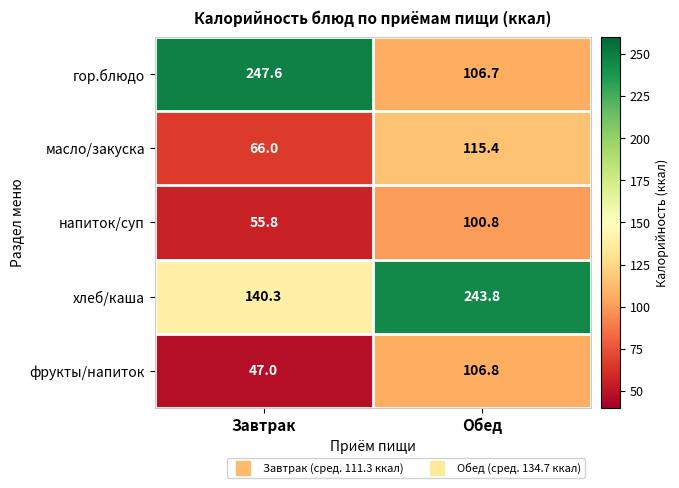

What value does the фрукты/напиток series have at Завтрак?

47.0